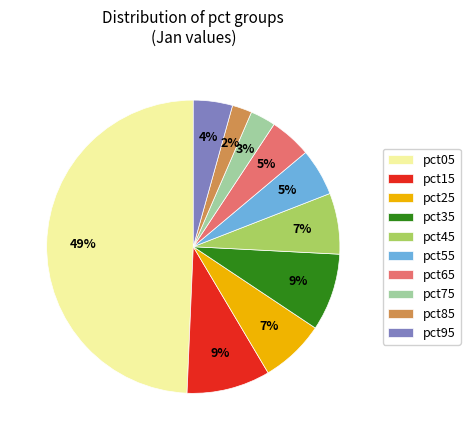

To the nearest percent, what percentage of the pie is pct45?

7%